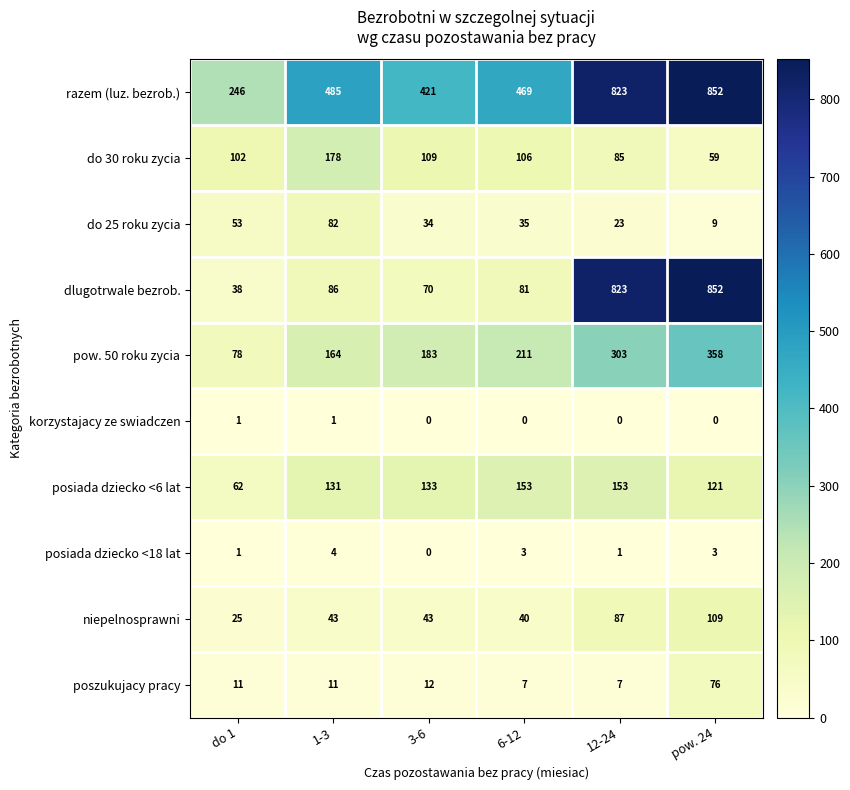

At 1-3, list the series in order from largest to smallest.

razem (luz. bezrob.), do 30 roku zycia, pow. 50 roku zycia, posiada dziecko <6 lat, dlugotrwale bezrob., do 25 roku zycia, niepelnosprawni, poszukujacy pracy, posiada dziecko <18 lat, korzystajacy ze swiadczen